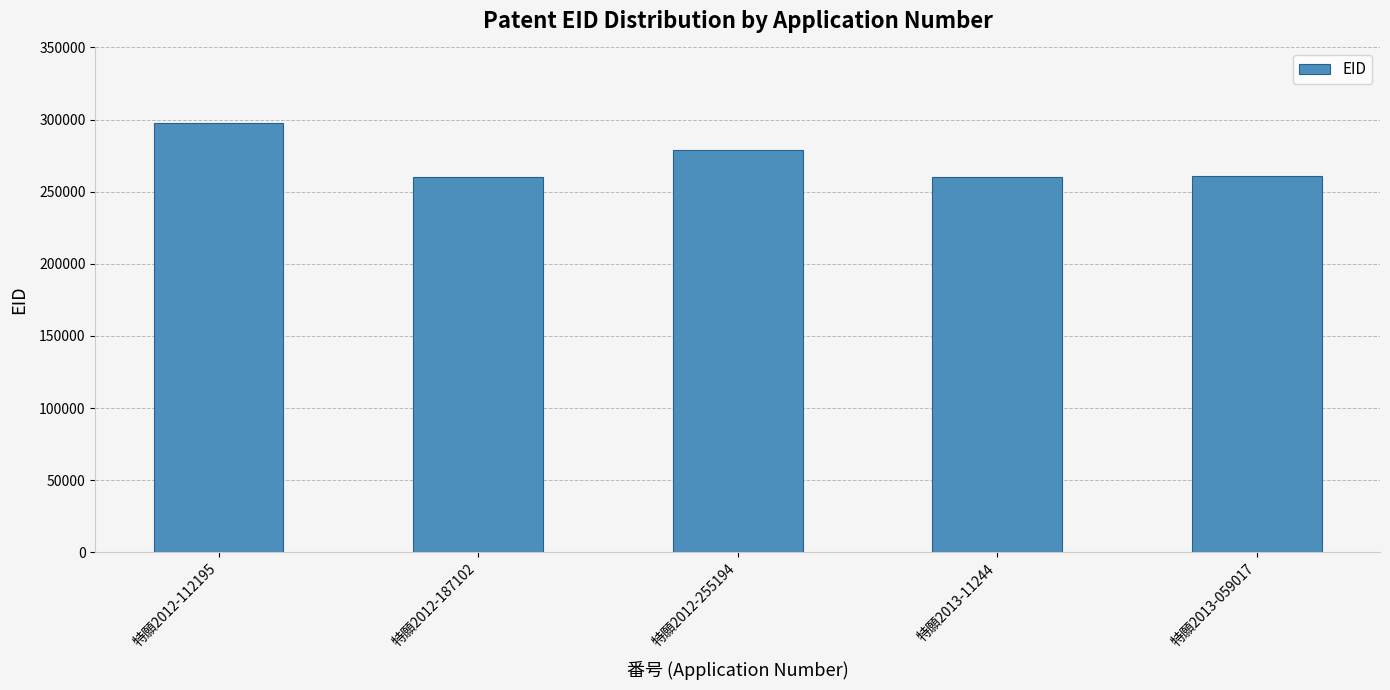

What is the minimum value shown in the chart?

259983